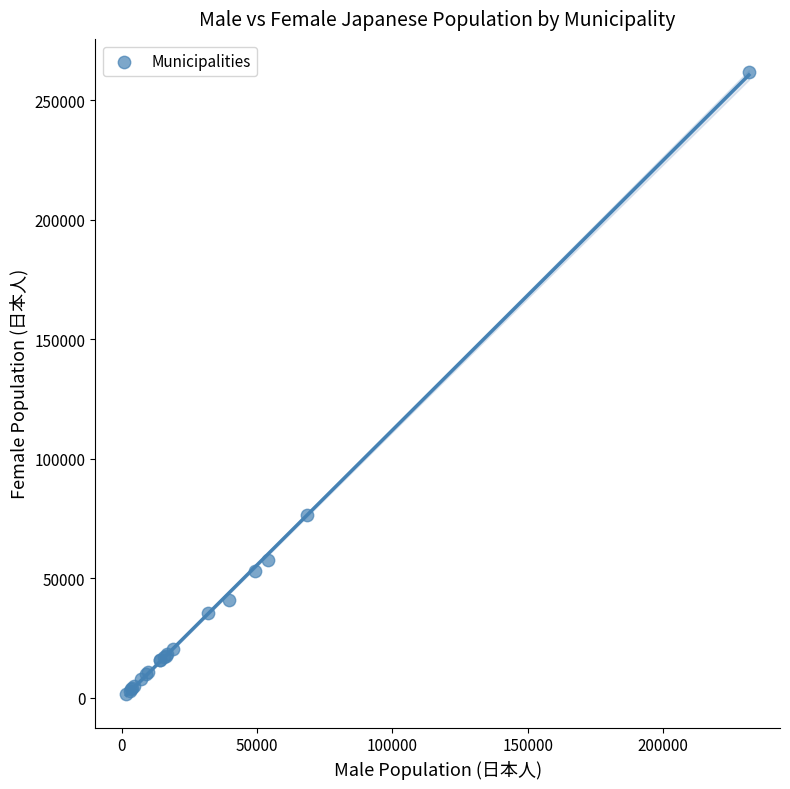

What Y value in the scatter plot is closest to 131787?

76539